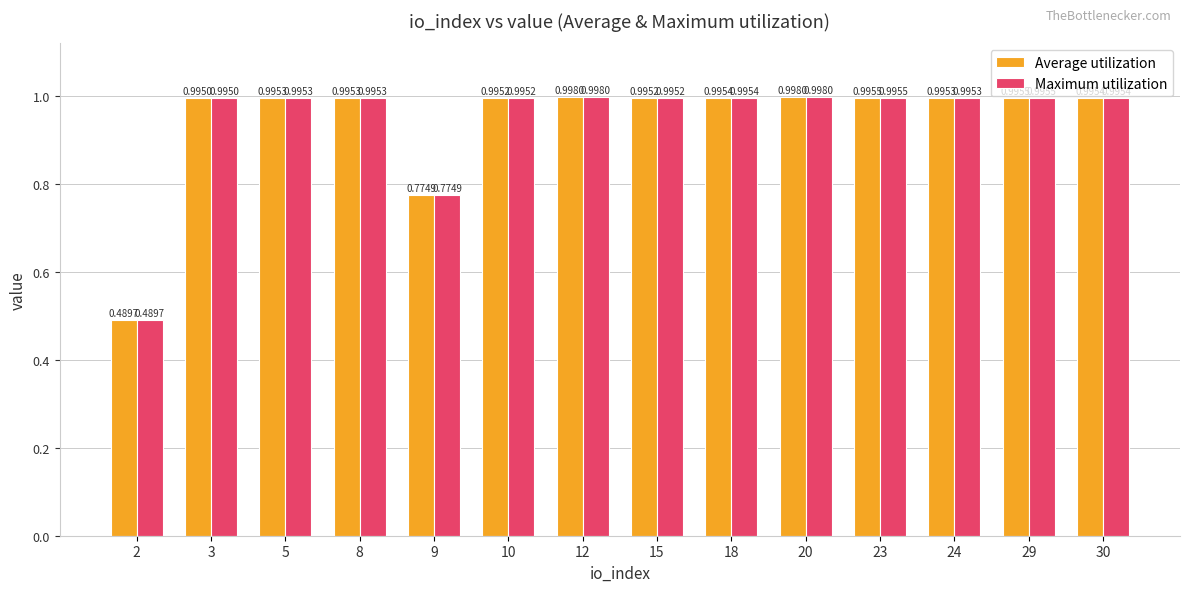

Does the chart contain any negative values?

No